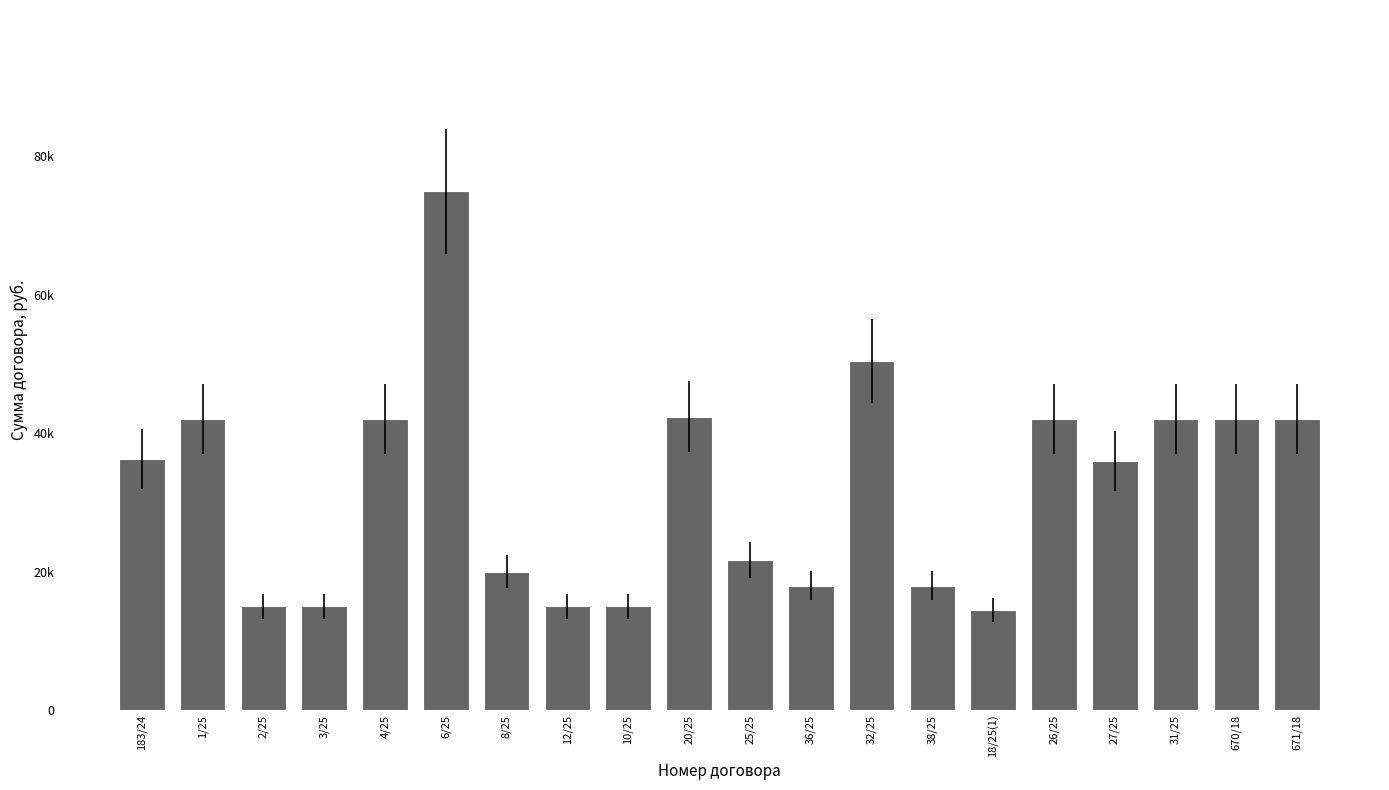

What is the label of the 2nd bar from the left?

1/25